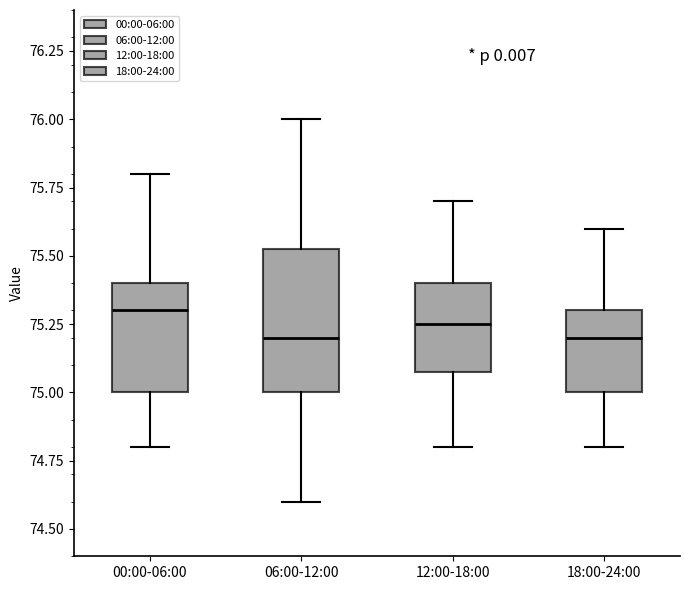

Reading left to right, read every box against the y-axis: the position of its median line, the range the box covers, and the ends of its whiskers. The values are not printed on the chart, so give them approximately, as read against the axis.

00:00-06:00: median 75.30, box 75.00 to 75.40, whiskers 74.80 to 75.80
06:00-12:00: median 75.20, box 75.00 to 75.55, whiskers 74.60 to 76.00
12:00-18:00: median 75.25, box 75.10 to 75.40, whiskers 74.80 to 75.70
18:00-24:00: median 75.20, box 75.00 to 75.30, whiskers 74.80 to 75.60